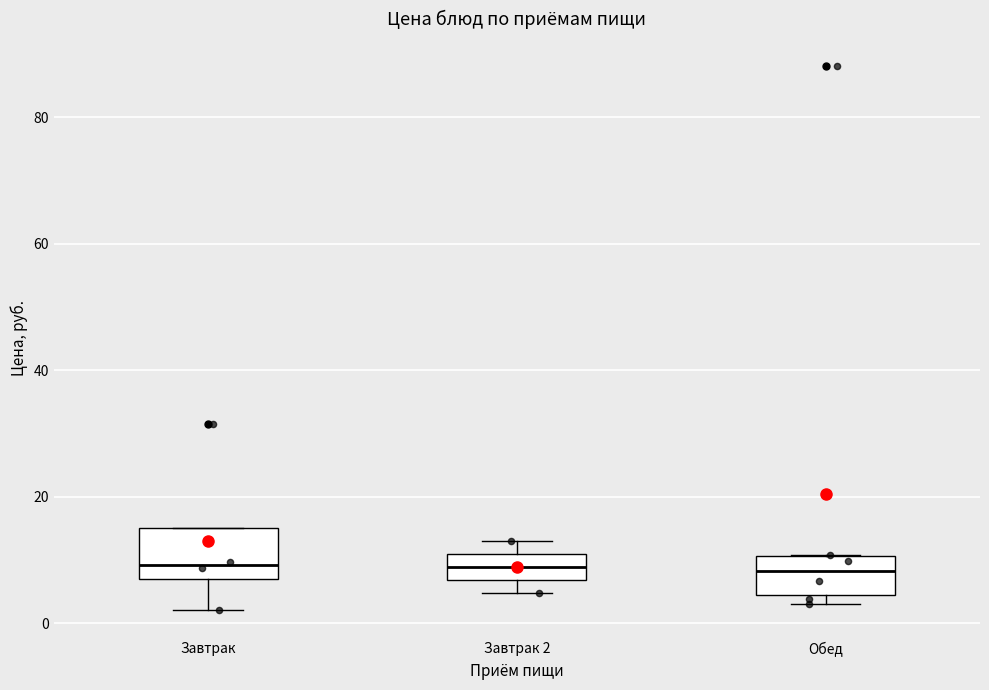

Reading left to right, read every box against the y-axis: the position of its median line, the range the box covers, and the ends of its whiskers. The values are not printed on the chart, so give them approximately, as read against the axis.

Завтрак: median 10, box 8 to 16, whiskers 2 to 16
Завтрак 2: median 8, box 6 to 10, whiskers 4 to 12
Обед: median 8, box 4 to 10, whiskers 4 (just below the box's lower edge) to 10